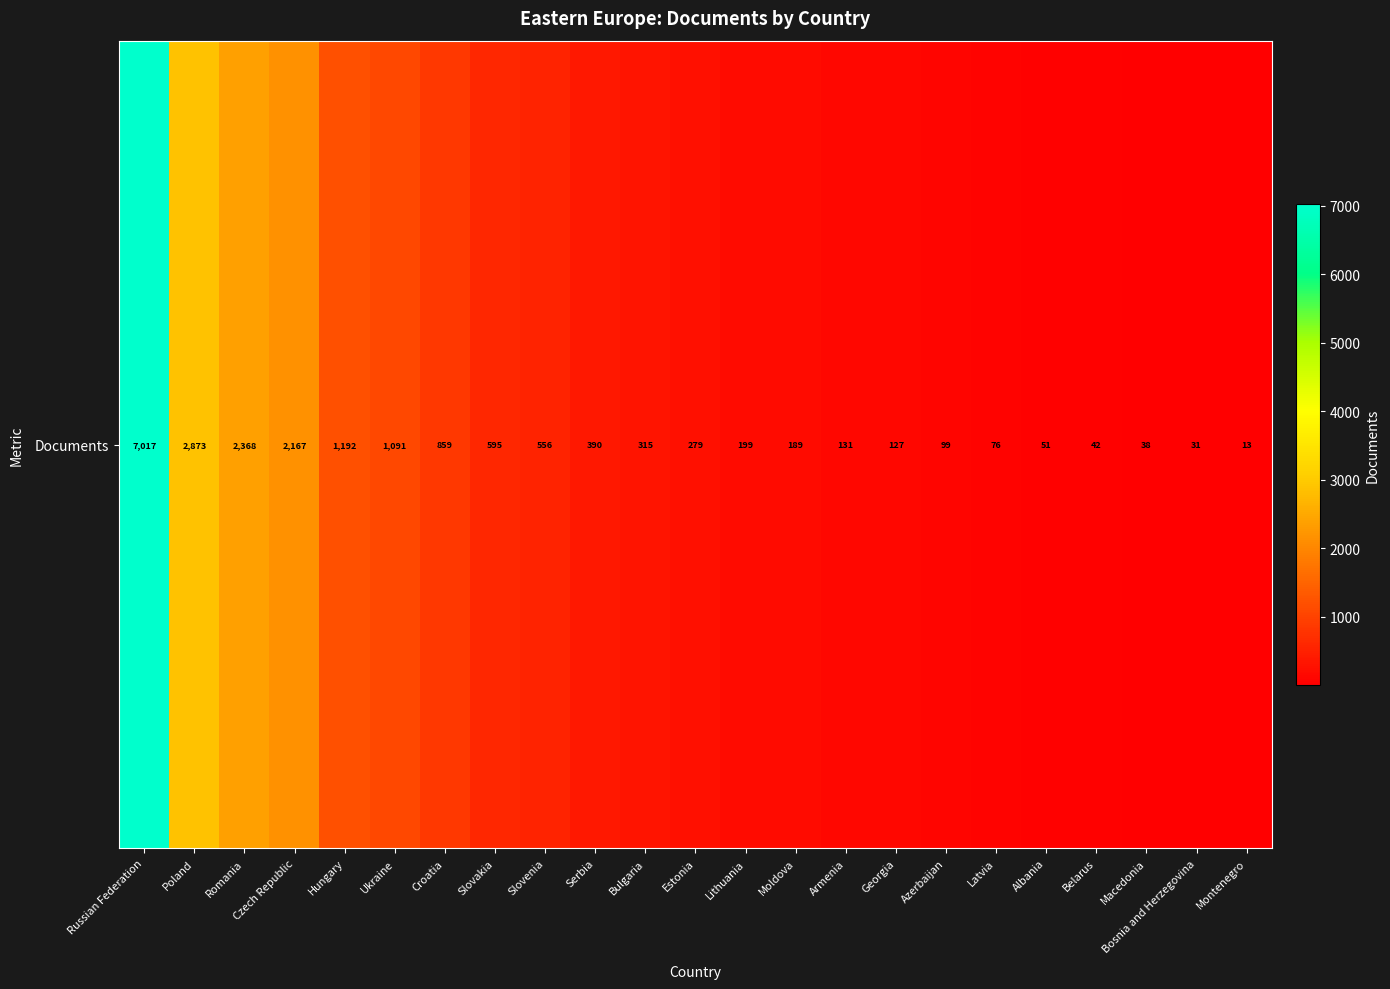

Is it true that the value at Serbia is 390?

True